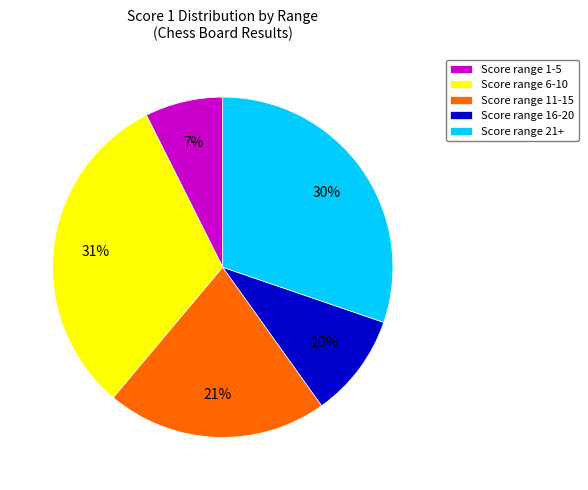

Does any single category account for the majority?

No